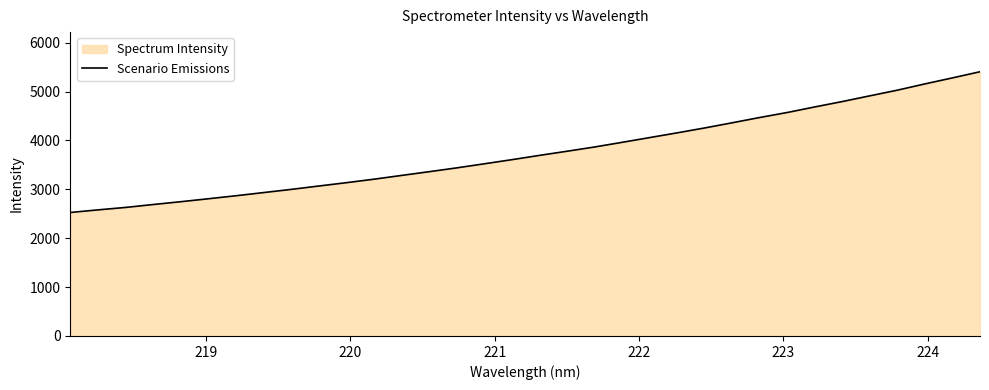

Reading left to right, extract all data points from this chart.

2525.9	2579.2	2629.1	2688.7	2746.4	2806.7	2868.3	2933.1	2998.0	3067.0	3135.2	3206.4	3283.6	3359.8	3438.0	3521.4	3605.8	3693.4	3778.1	3865.1	3960.5	4057.6	4154.8	4254.9	4361.0	4468.9	4571.5	4685.3	4795.6	4912.4	5028.4	5156.4	5279.4	5405.1